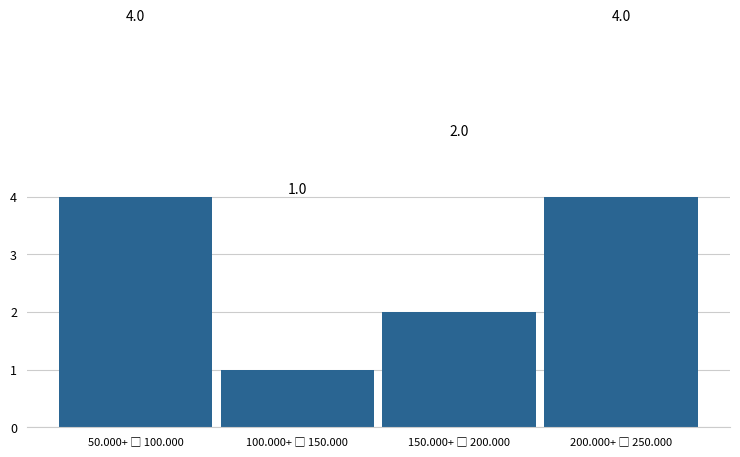

Reading left to right, list all the values displayed in this chart.

4	1	2	4